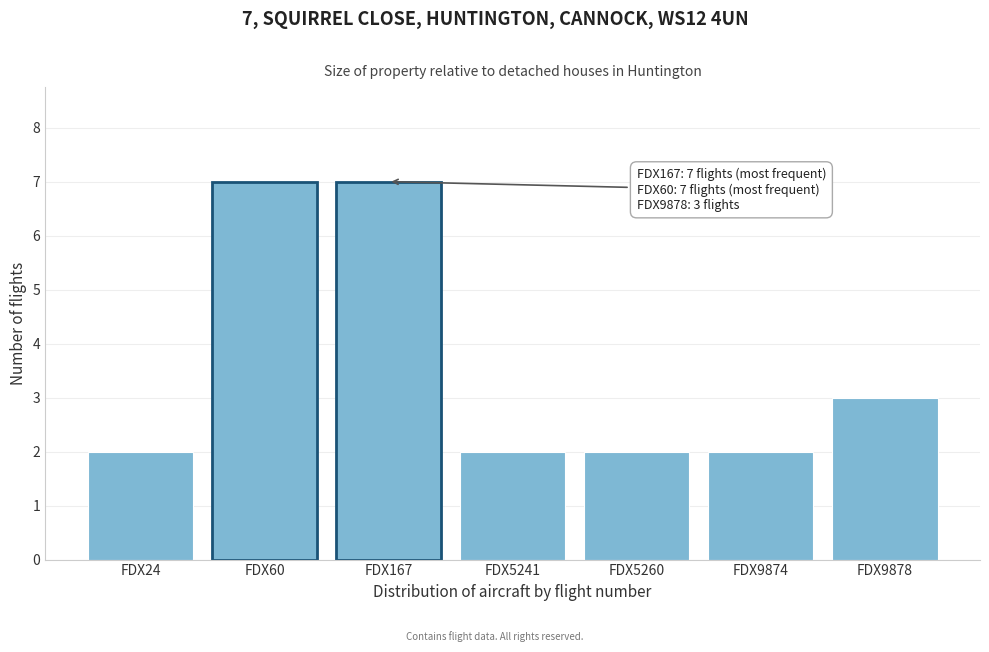

Reading left to right, what are all the values shown in this chart?

2	7	7	2	2	2	3